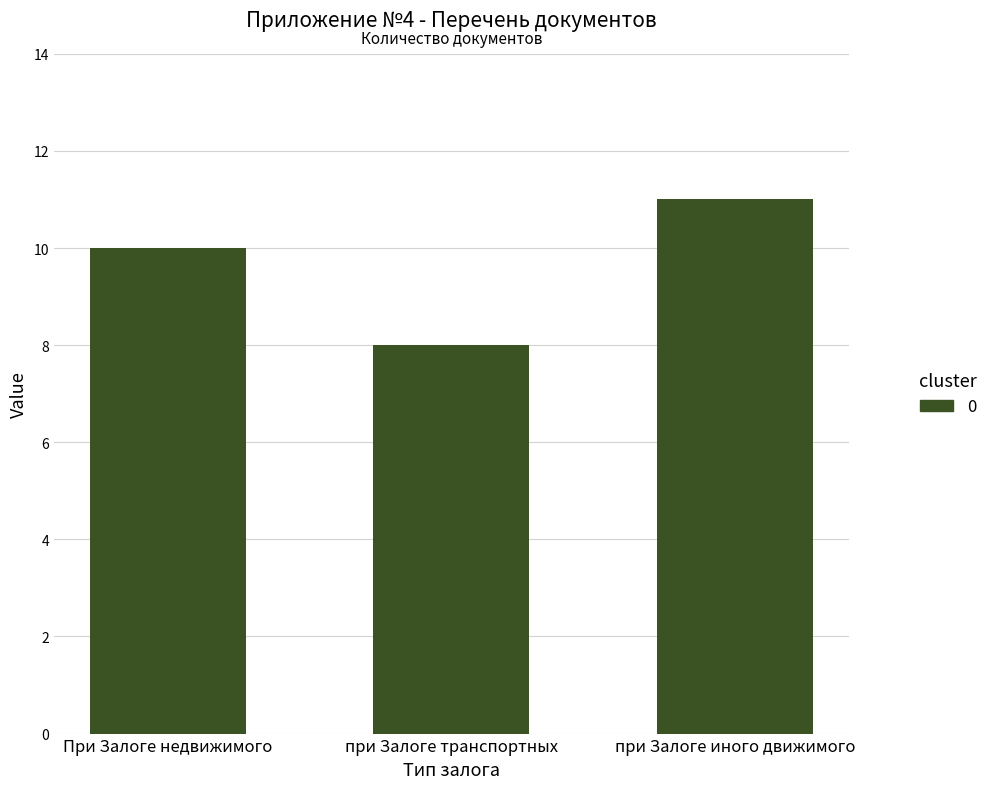

Reading left to right, transcribe all the data shown in this chart.

10	8	11